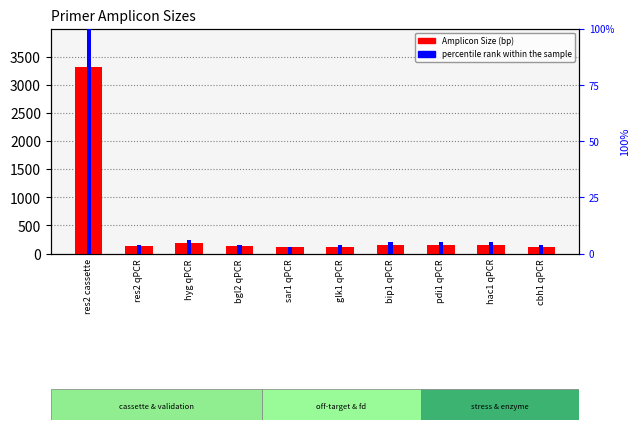

True or false: percentile rank within the sample has a value of 1 at glk1 qPCR.

False